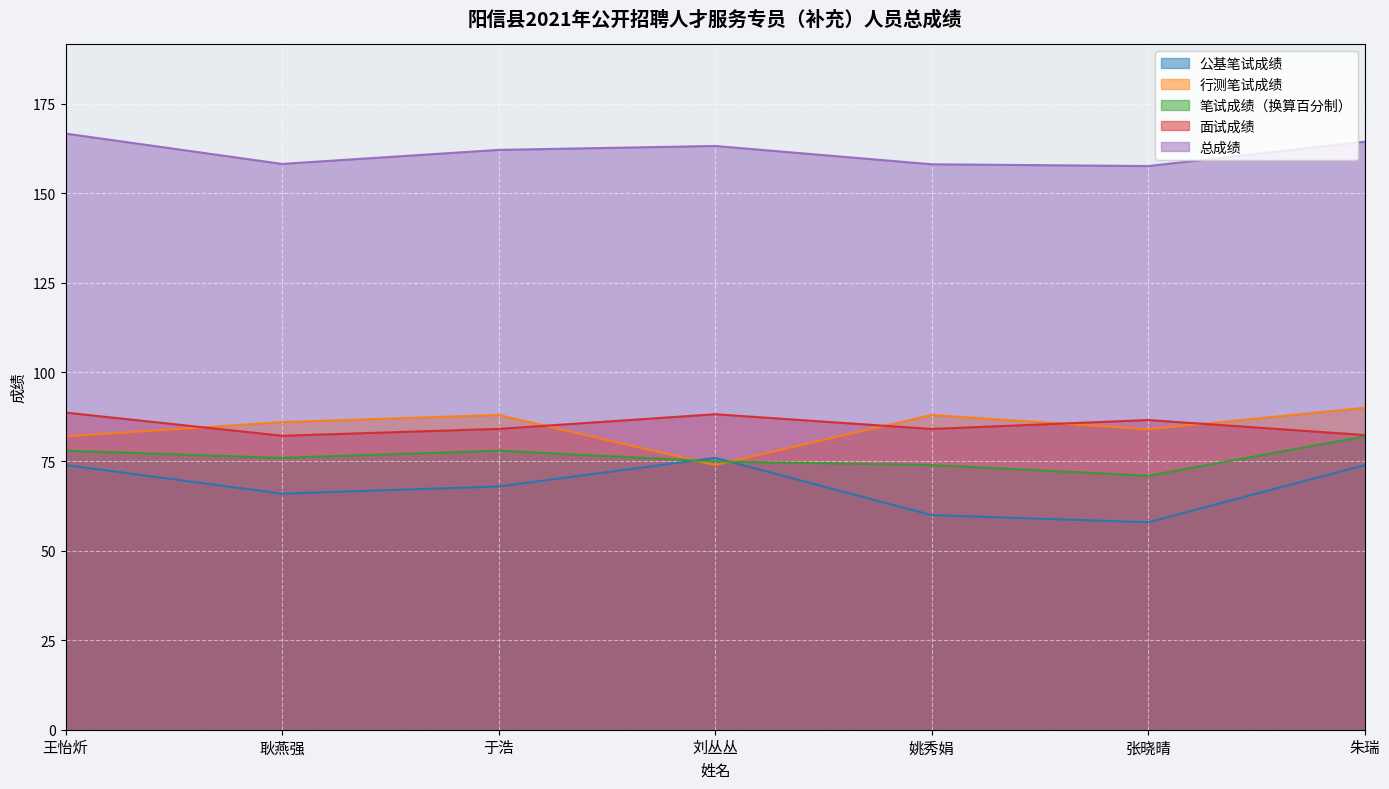

In 笔试成绩（换算百分制）, how many points are higher than both neighbors (excluding endpoints)?

1